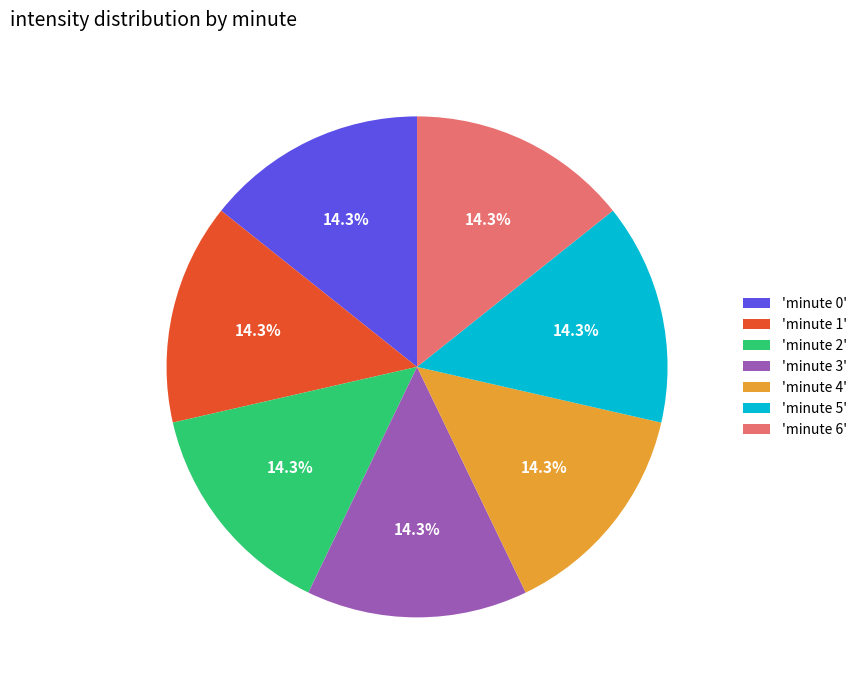

Does 'minute 2' represent more than half of the total?

No